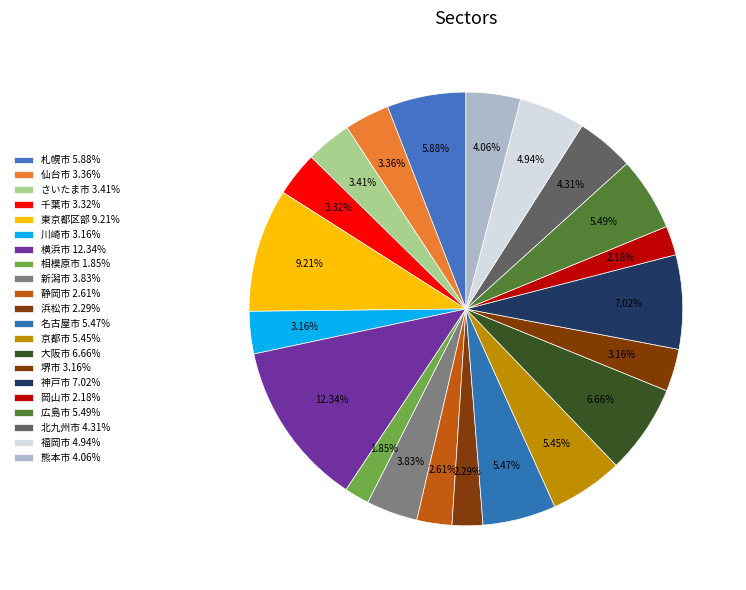

How many slices are in this pie chart?

21